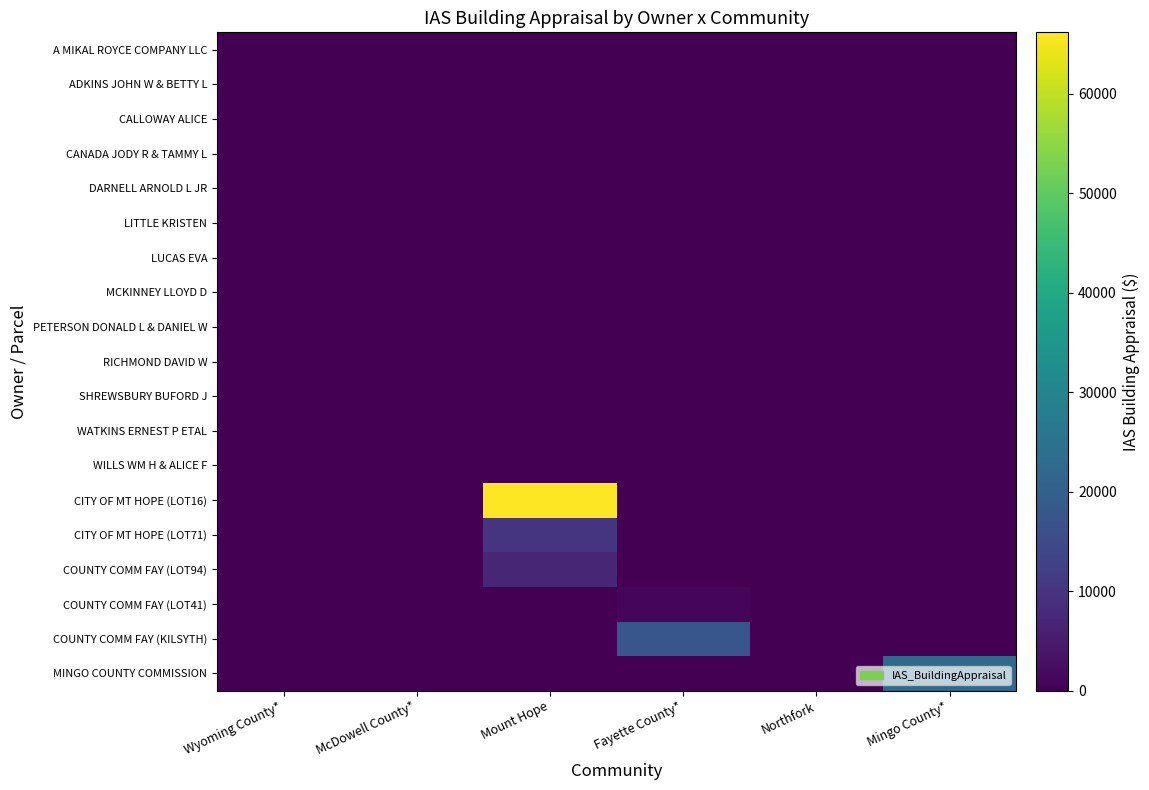

Reading left to right, transcribe all the data shown in this chart.

A MIKAL ROYCE COMPANY LLC: Wyoming County*=0	McDowell County*=0	Mount Hope=0	Fayette County*=0	Northfork=0	Mingo County*=0
ADKINS JOHN W & BETTY L: Wyoming County*=0	McDowell County*=0	Mount Hope=0	Fayette County*=0	Northfork=0	Mingo County*=0
CALLOWAY ALICE: Wyoming County*=0	McDowell County*=0	Mount Hope=0	Fayette County*=0	Northfork=0	Mingo County*=0
CANADA JODY R & TAMMY L: Wyoming County*=0	McDowell County*=0	Mount Hope=0	Fayette County*=0	Northfork=0	Mingo County*=0
DARNELL ARNOLD L JR: Wyoming County*=0	McDowell County*=0	Mount Hope=0	Fayette County*=0	Northfork=0	Mingo County*=0
LITTLE KRISTEN: Wyoming County*=0	McDowell County*=0	Mount Hope=0	Fayette County*=0	Northfork=0	Mingo County*=0
LUCAS EVA: Wyoming County*=0	McDowell County*=0	Mount Hope=0	Fayette County*=0	Northfork=0	Mingo County*=0
MCKINNEY LLOYD D: Wyoming County*=0	McDowell County*=0	Mount Hope=0	Fayette County*=0	Northfork=0	Mingo County*=0
PETERSON DONALD L & DANIEL W: Wyoming County*=0	McDowell County*=0	Mount Hope=0	Fayette County*=0	Northfork=0	Mingo County*=0
RICHMOND DAVID W: Wyoming County*=0	McDowell County*=0	Mount Hope=0	Fayette County*=0	Northfork=0	Mingo County*=0
SHREWSBURY BUFORD J: Wyoming County*=0	McDowell County*=0	Mount Hope=0	Fayette County*=0	Northfork=0	Mingo County*=0
WATKINS ERNEST P ETAL: Wyoming County*=0	McDowell County*=0	Mount Hope=0	Fayette County*=0	Northfork=0	Mingo County*=0
WILLS WM H & ALICE F: Wyoming County*=0	McDowell County*=0	Mount Hope=0	Fayette County*=0	Northfork=0	Mingo County*=0
CITY OF MT HOPE (LOT16): Wyoming County*=0	McDowell County*=0	Mount Hope=66200	Fayette County*=0	Northfork=0	Mingo County*=0
CITY OF MT HOPE (LOT71): Wyoming County*=0	McDowell County*=0	Mount Hope=9900	Fayette County*=0	Northfork=0	Mingo County*=0
COUNTY COMM FAY (LOT94): Wyoming County*=0	McDowell County*=0	Mount Hope=7100	Fayette County*=0	Northfork=0	Mingo County*=0
COUNTY COMM FAY (LOT41): Wyoming County*=0	McDowell County*=0	Mount Hope=0	Fayette County*=800	Northfork=0	Mingo County*=0
COUNTY COMM FAY (KILSYTH): Wyoming County*=0	McDowell County*=0	Mount Hope=0	Fayette County*=17700	Northfork=0	Mingo County*=0
MINGO COUNTY COMMISSION: Wyoming County*=0	McDowell County*=0	Mount Hope=0	Fayette County*=0	Northfork=0	Mingo County*=23000